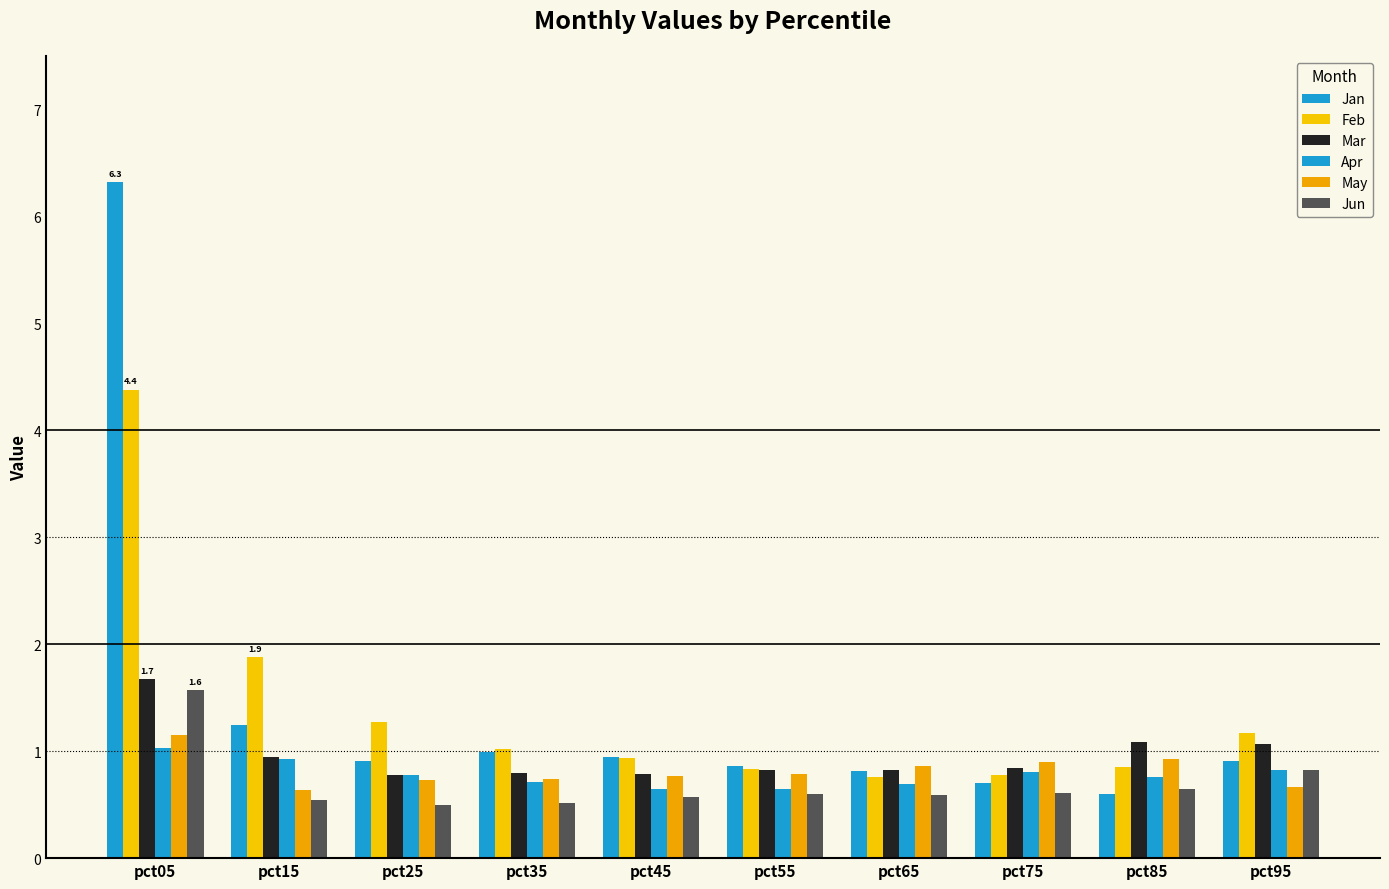

What is the difference between the maximum and second lowest values in the Jan series?

5.6